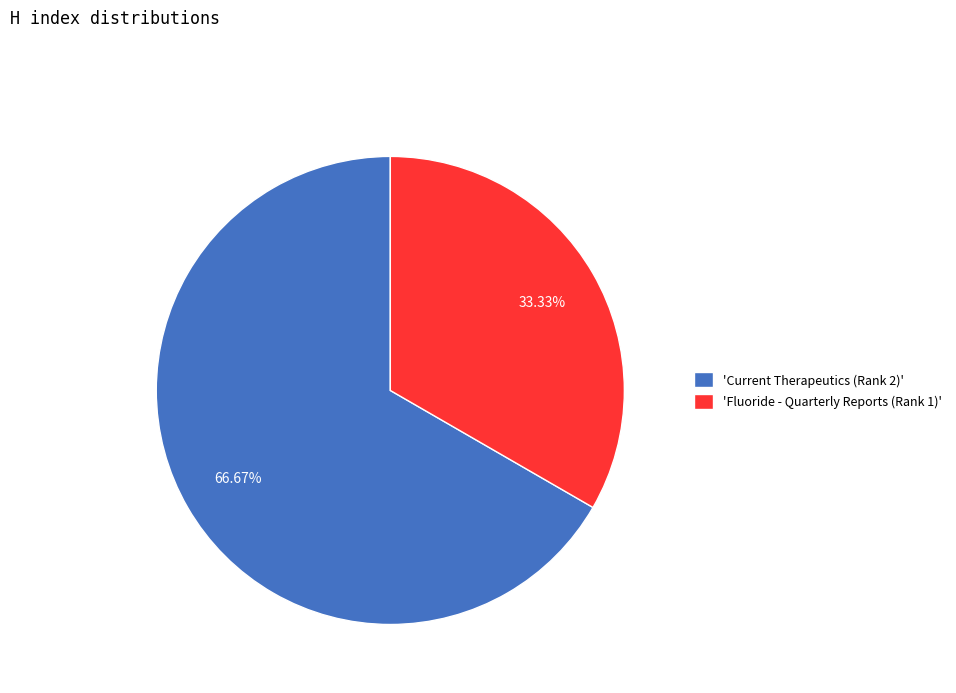

Which slice represents more than half of the pie?

'Current Therapeutics (Rank 2)'